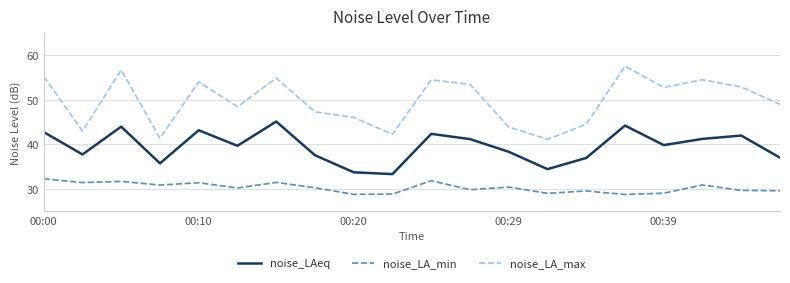

Rank the series by their maximum value, from highest to lowest.

noise_LA_max, noise_LAeq, noise_LA_min